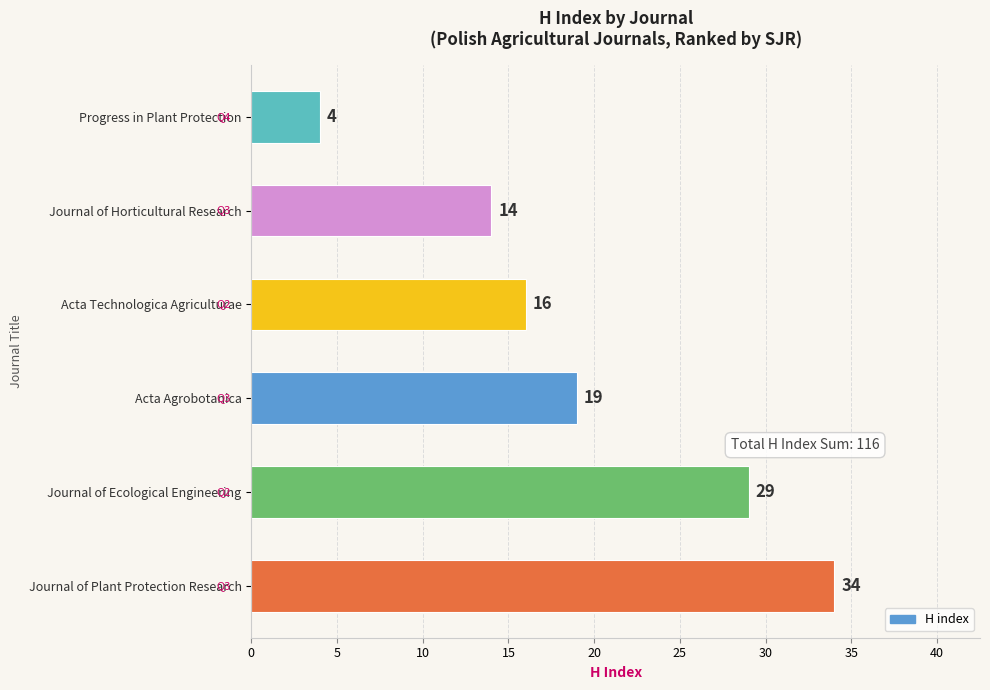

The value at Journal of Plant Protection Research is 34. True or false?

True